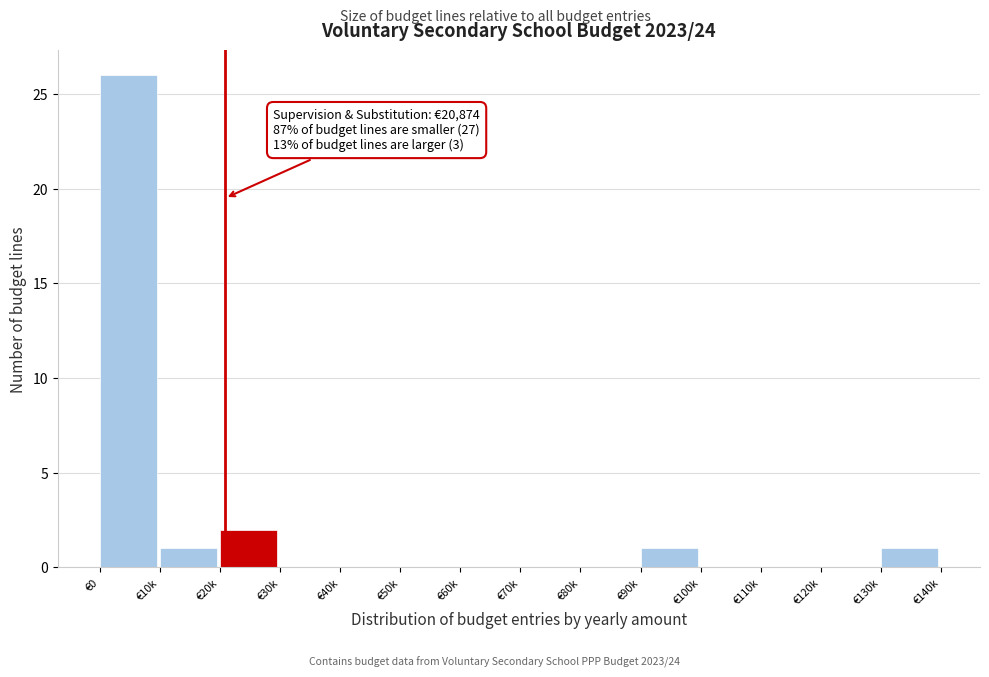

Reading left to right, transcribe all the data shown in this chart.

€0=26	€10k=1	€20k=2	€30k=0	€40k=0	€50k=0	€60k=0	€70k=0	€80k=0	€90k=1	€100k=0	€110k=0	€120k=0	€130k=1